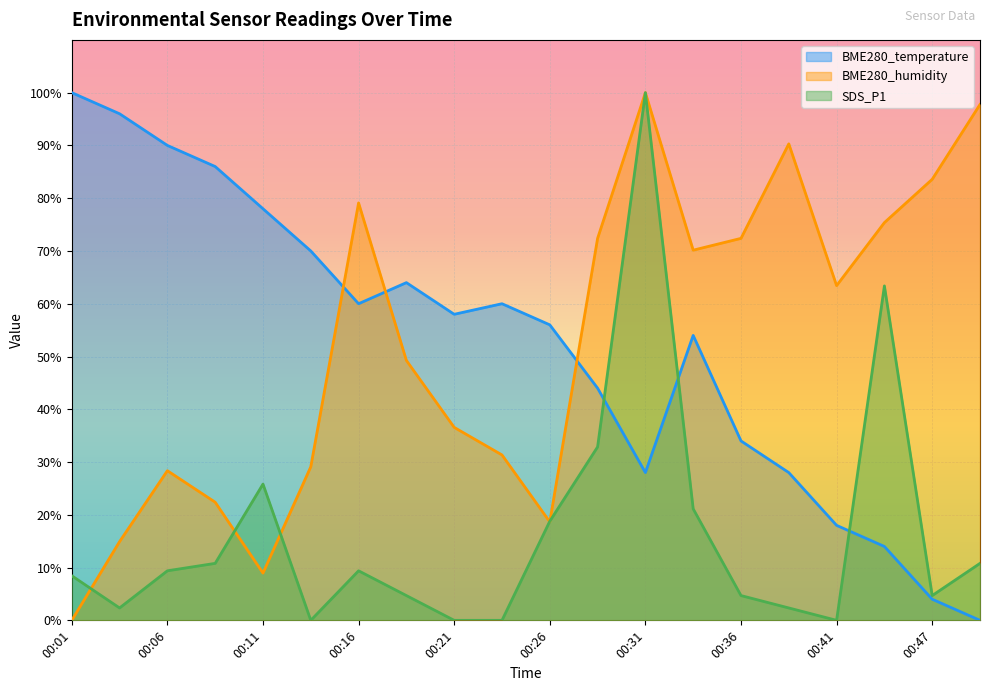

After their last crossing, which series has the higher values: BME280_temperature or BME280_humidity?

BME280_humidity